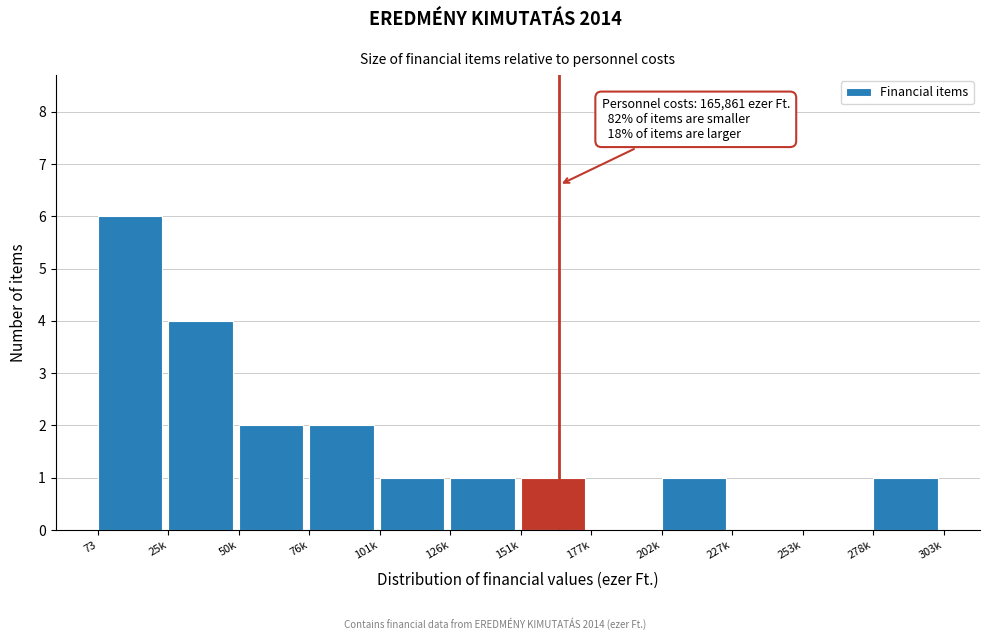

Reading left to right, extract all data points from this chart.

73=6	25k=4	50k=2	76k=2	101k=1	126k=1	151k=1	177k=0	202k=1	227k=0	253k=0	278k=1